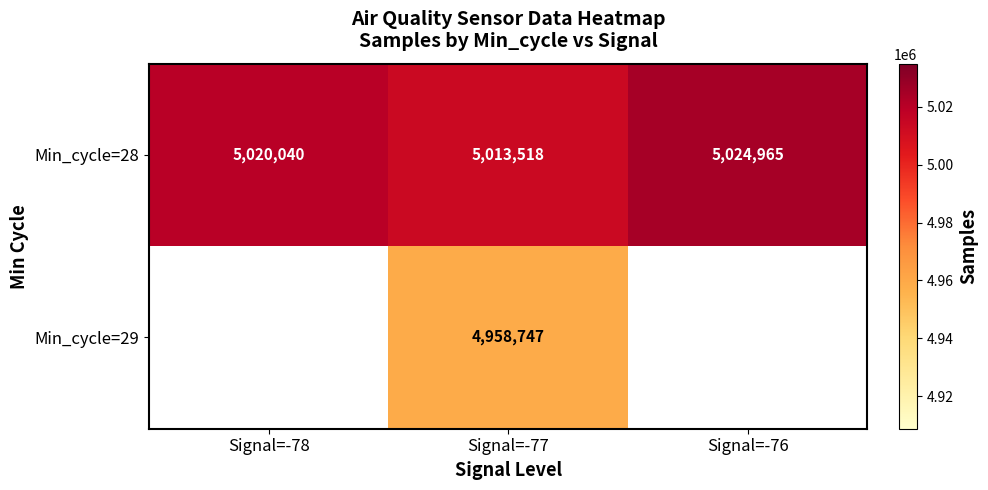

Where is Min_cycle=28 nearest to the value 5019241?

Signal=-78